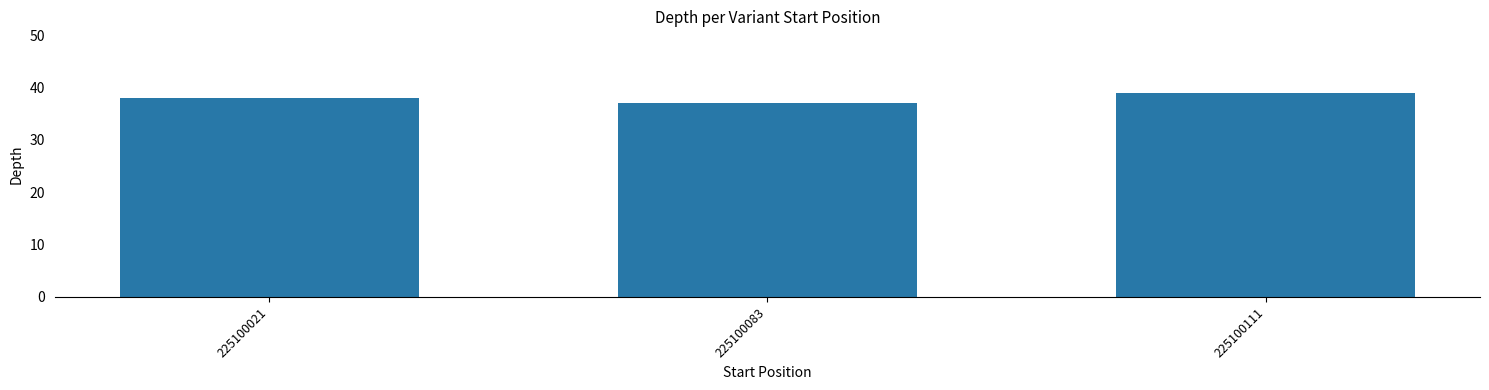

Reading right to left, what are all the values shown in this chart?

225100111=39	225100083=37	225100021=38